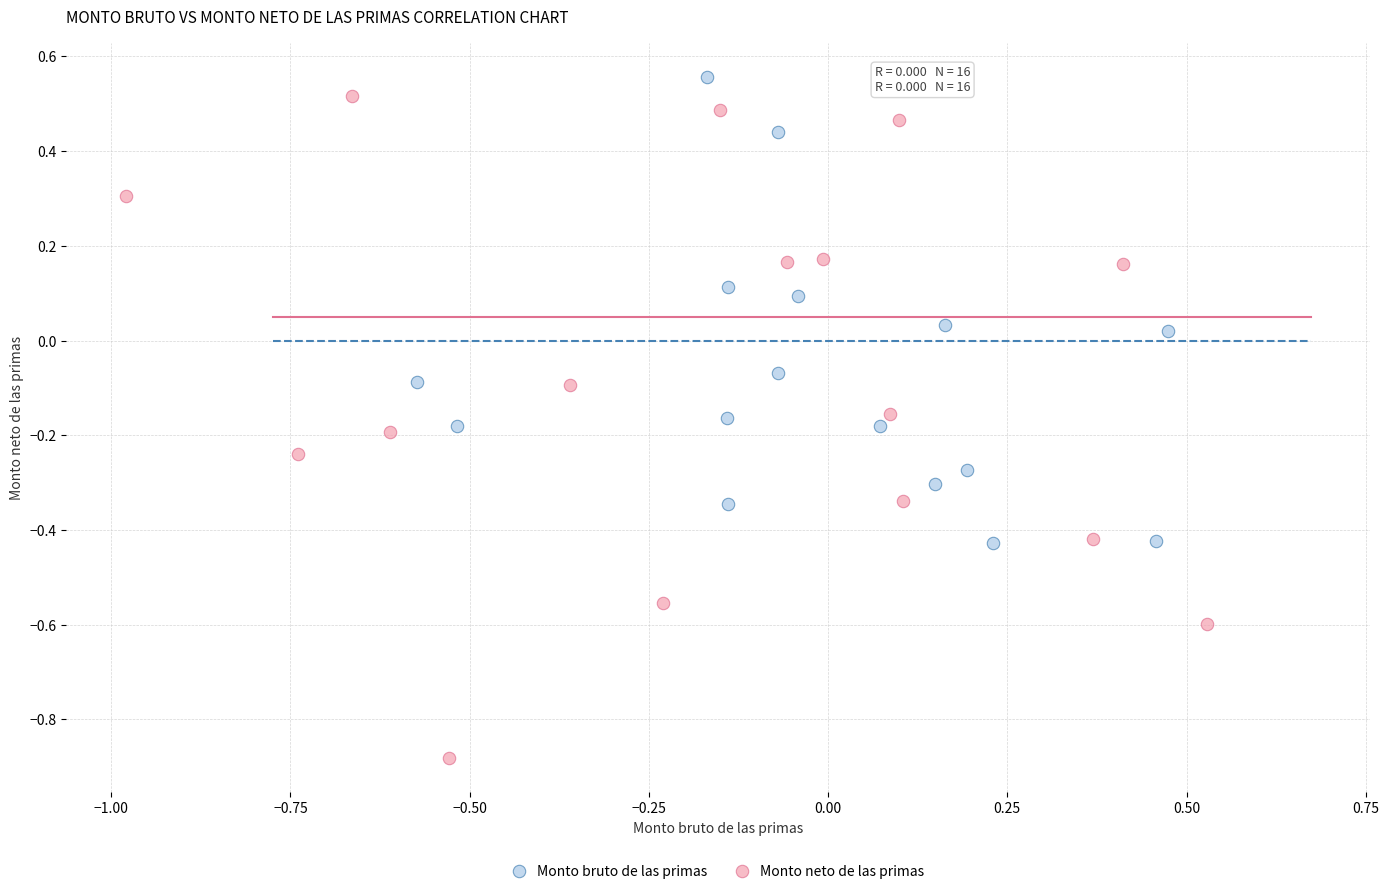

Which series has the widest spread of Y values?

Monto neto de las primas